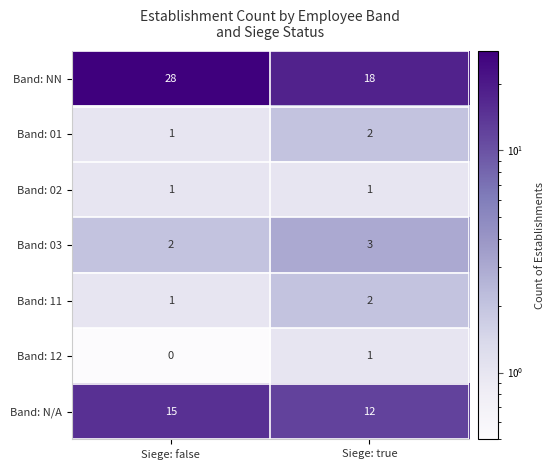

What is the spread (max minus min) of values at Siege: false?

28